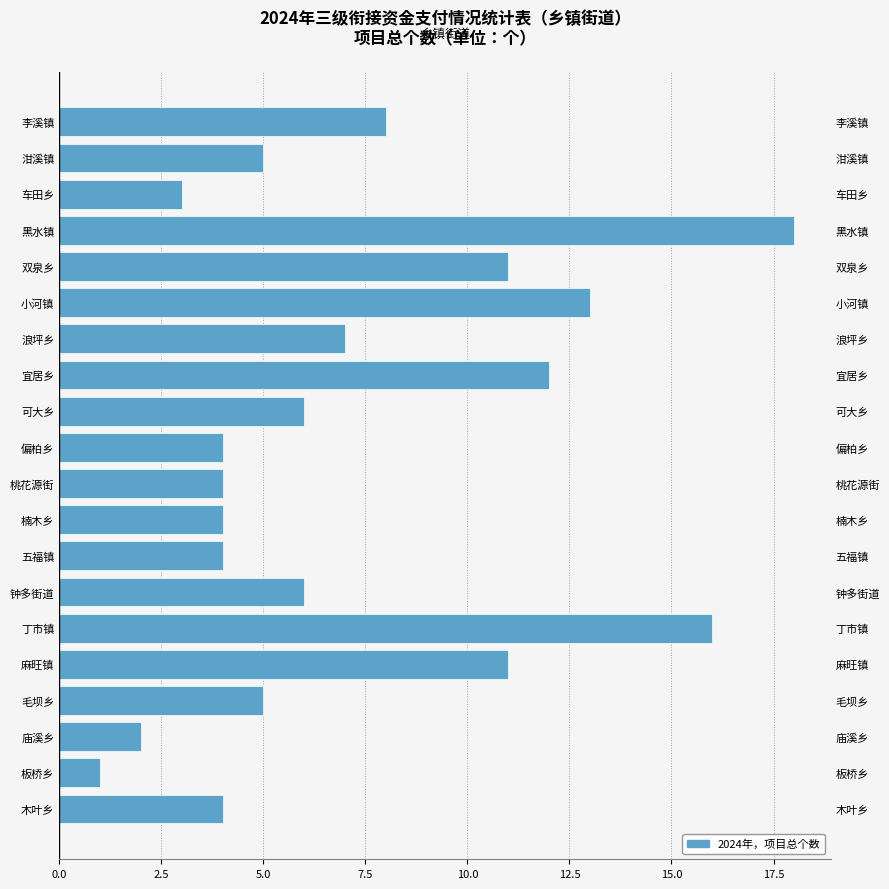

How many values exceed 6?

8